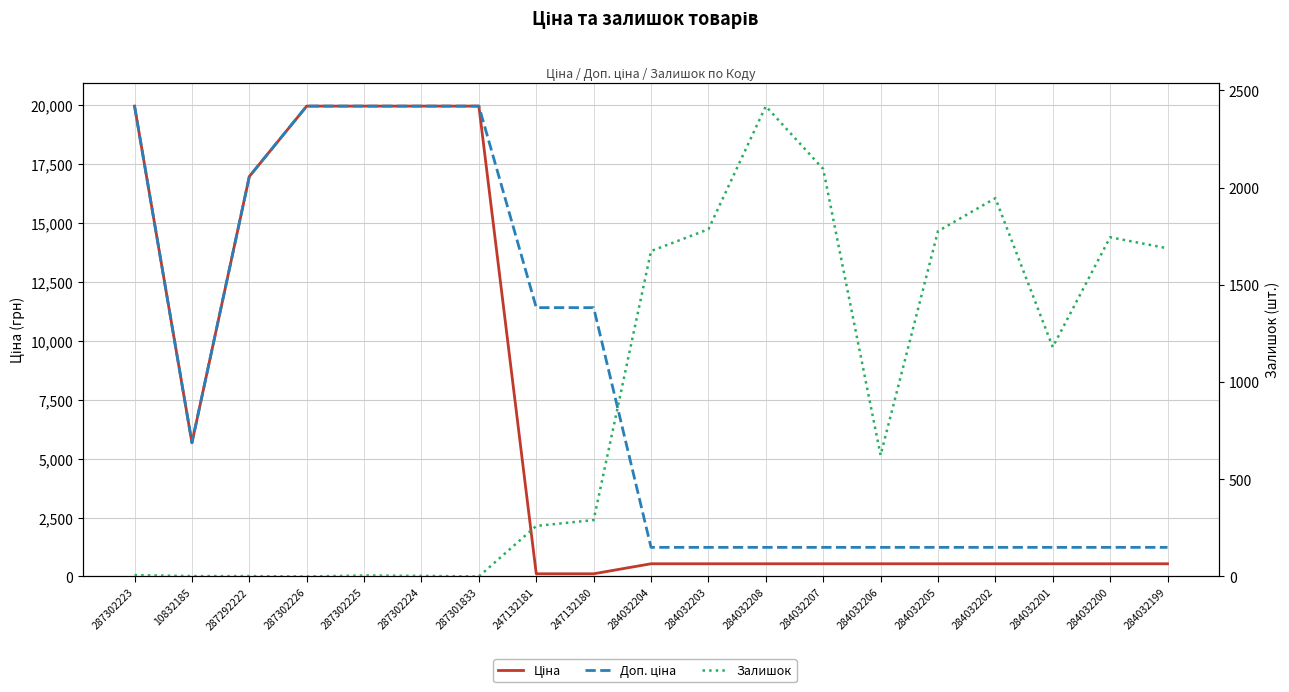

True or false: Доп. ціна and Ціна cross at least once.

False